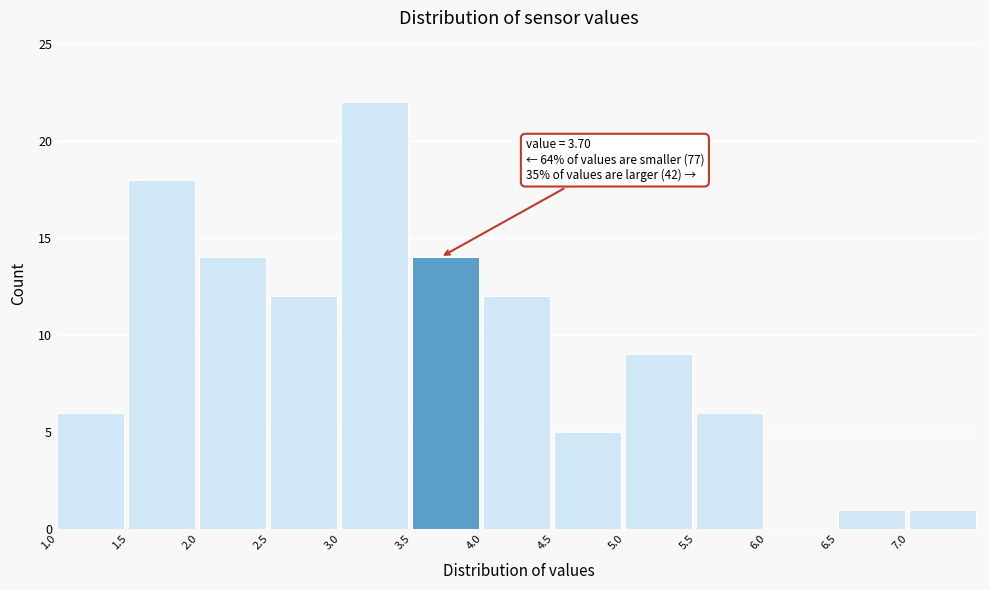

Which range on the x-axis has the tallest bar?

3.0 to 3.5